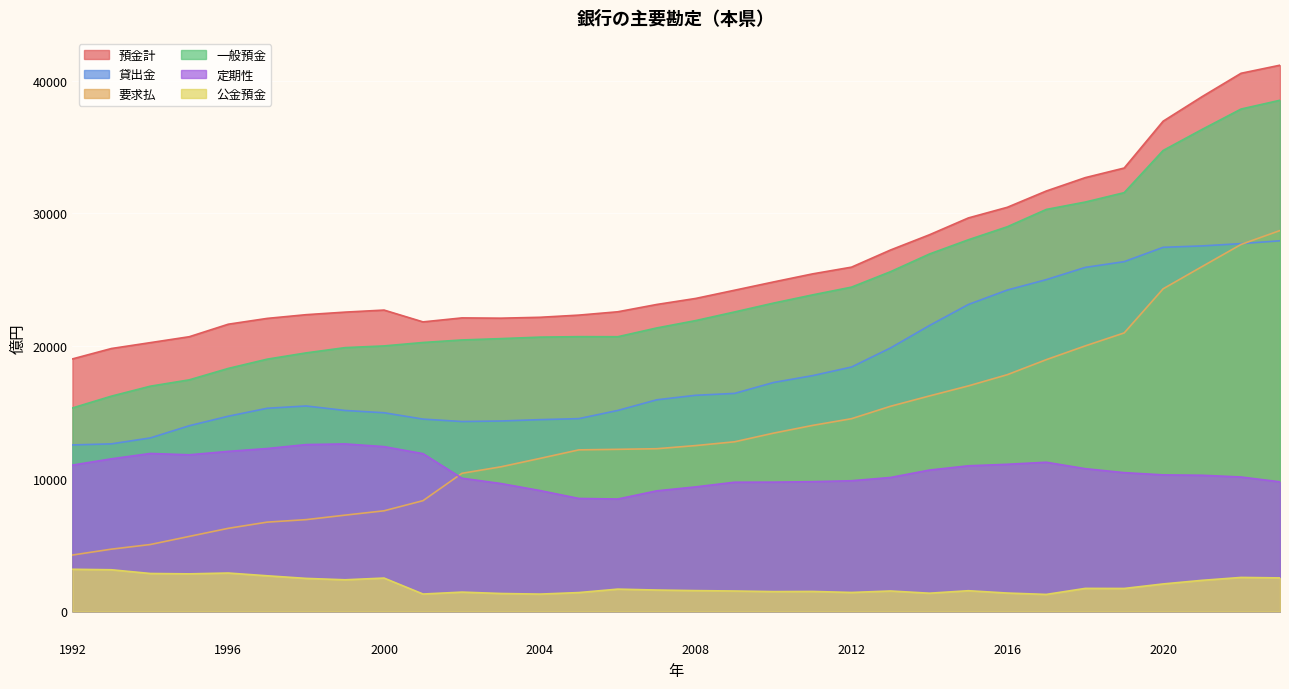

True or false: 公金預金 and 貸出金 cross at least once.

False